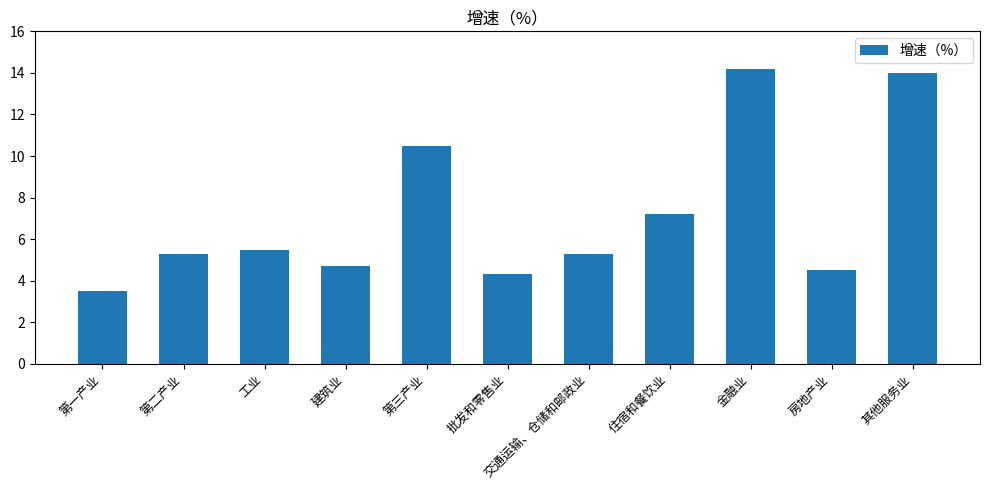

Is it true that the value at 第一产业 is 1.3?

False